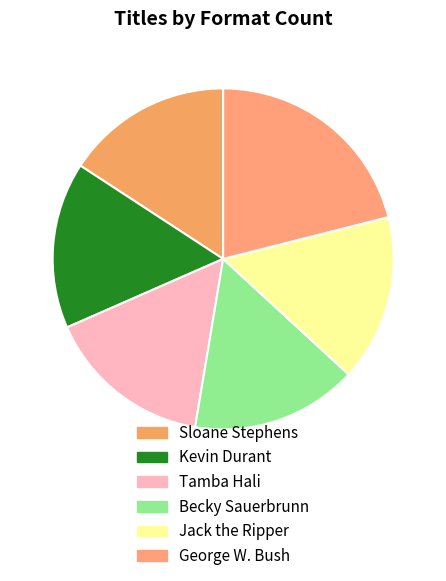

Is it true that Kevin Durant is 23% of the pie?

False